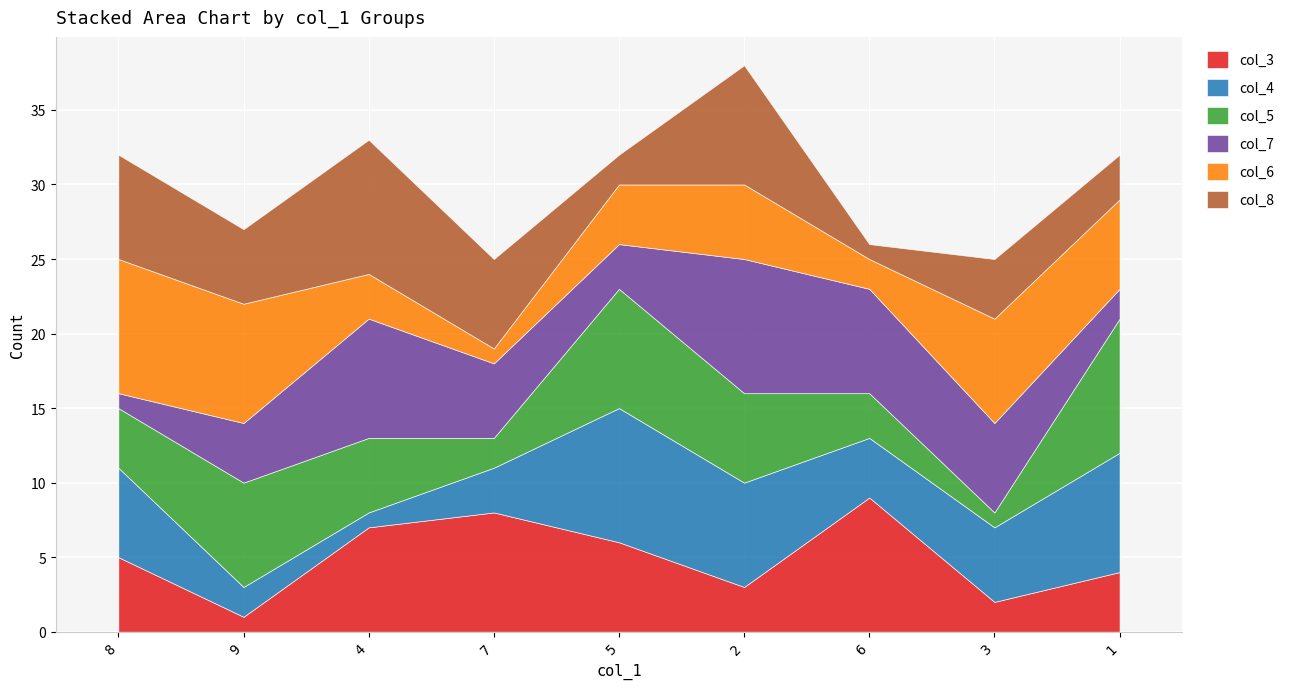

What is the label of the 1st point from the left?

8